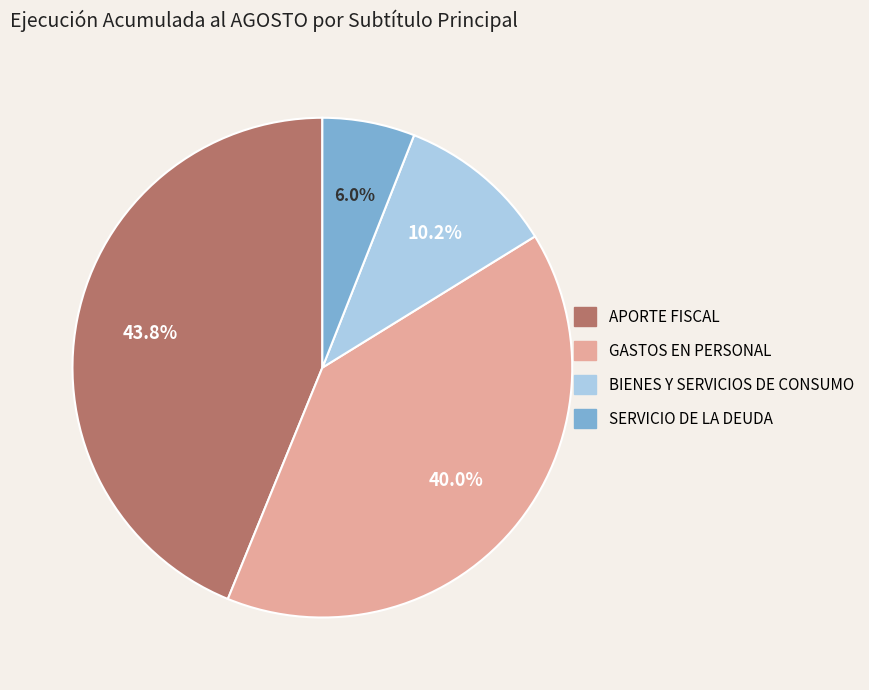

Combined, do SERVICIO DE LA DEUDA and APORTE FISCAL account for over 50%?

No